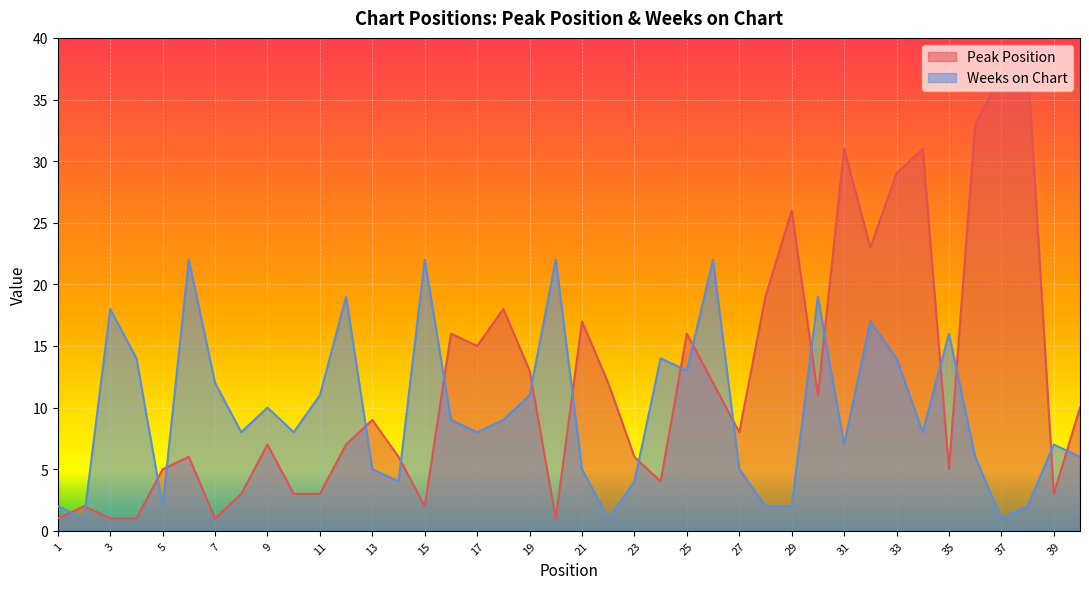

Rank the series at 11 from highest to lowest value.

Weeks on Chart, Peak Position